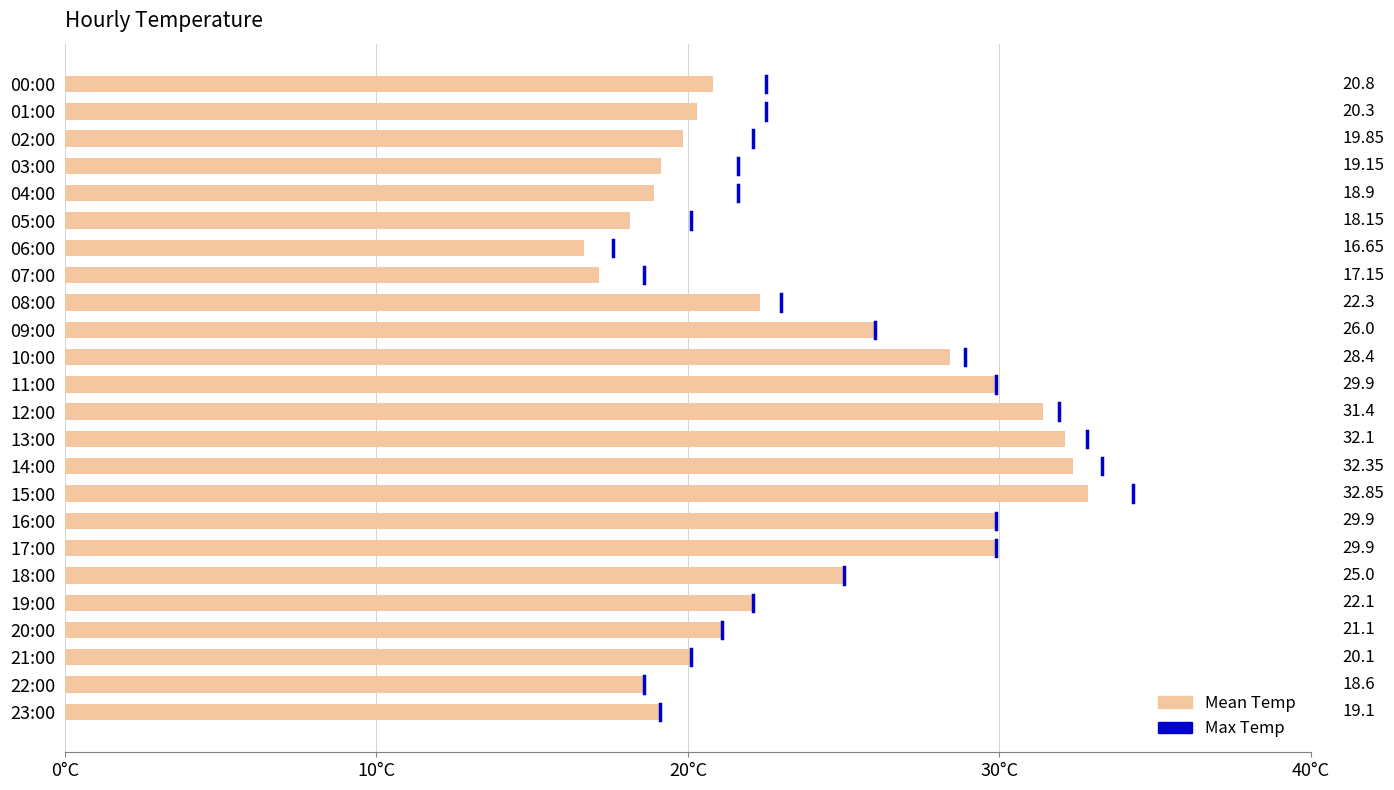

What is the change in value from 03:00 to 05:00?

-1.0